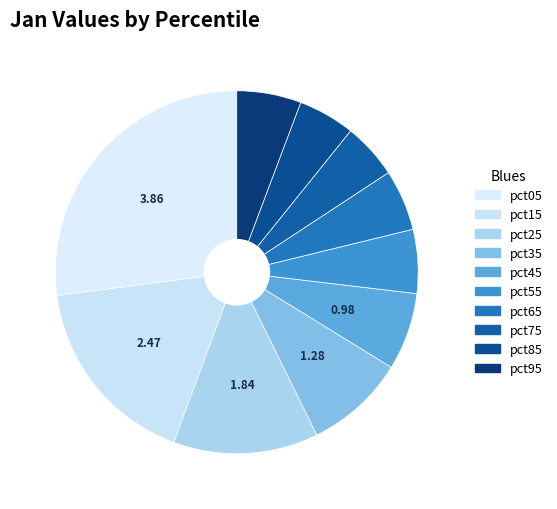

True or false: pct75 accounts for 1% of the total.

False